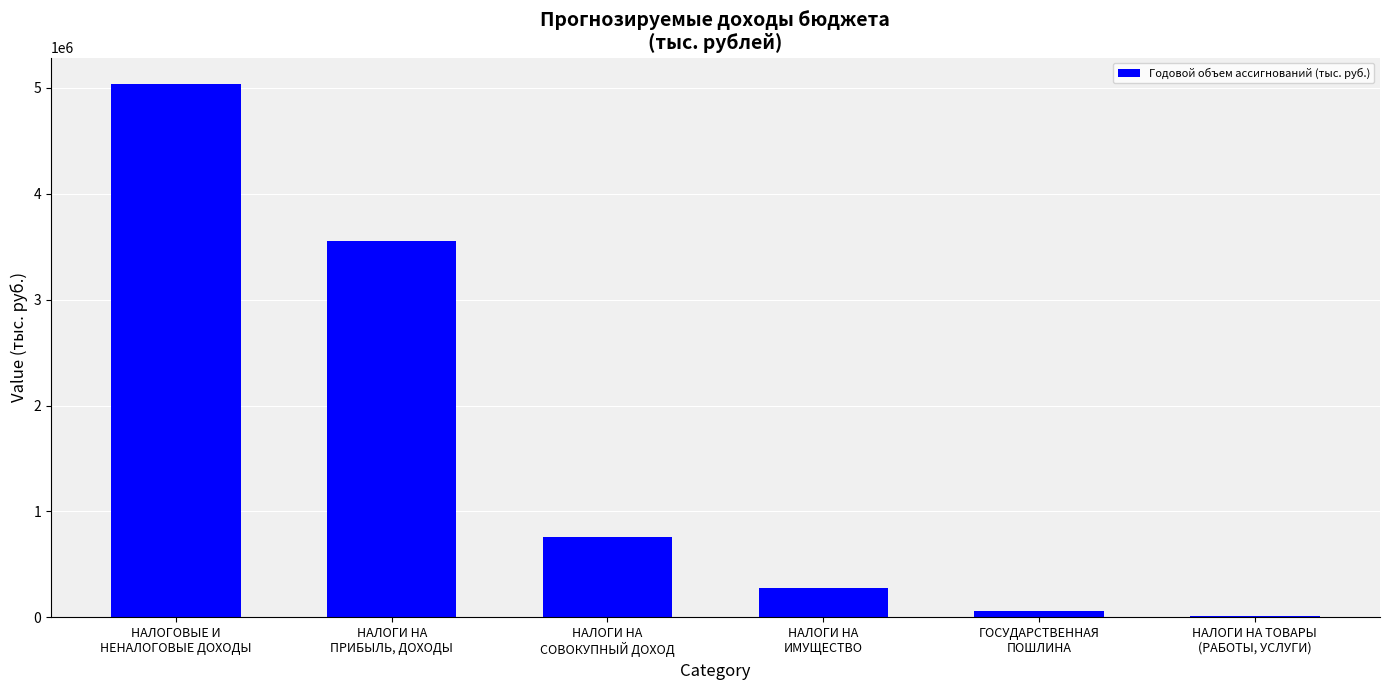

How many data points does each series have?

6